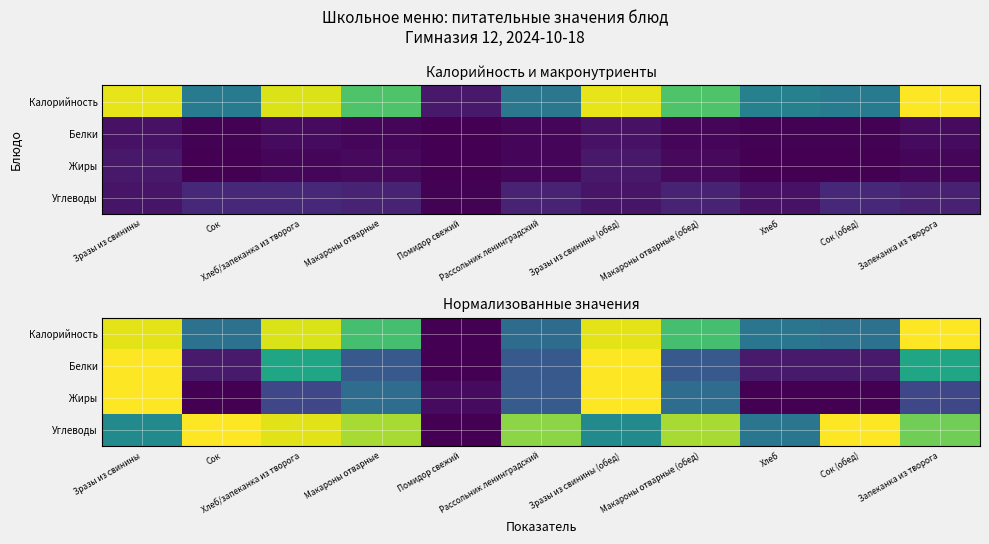

Which category has the highest value in the Углеводы series?

Сок